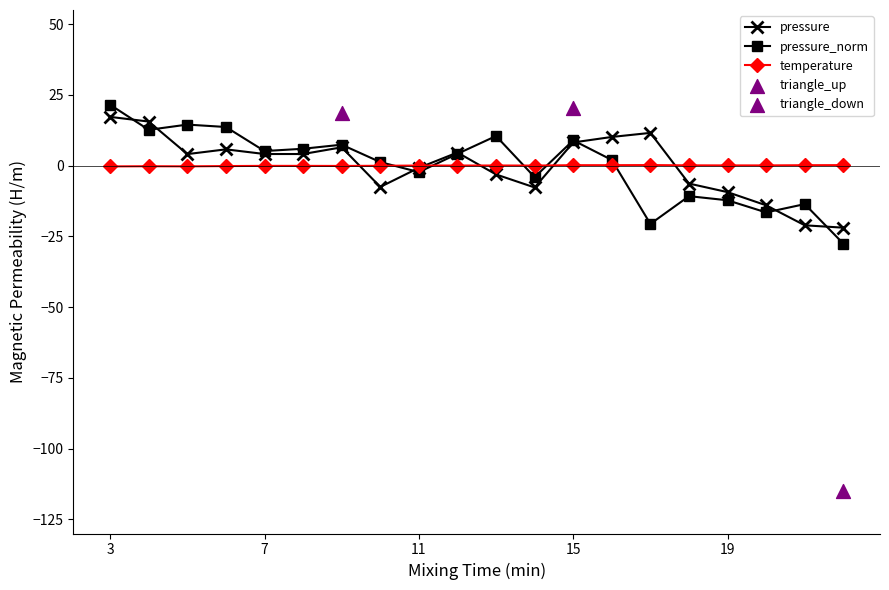

What is the minimum value for pressure?

-21.9